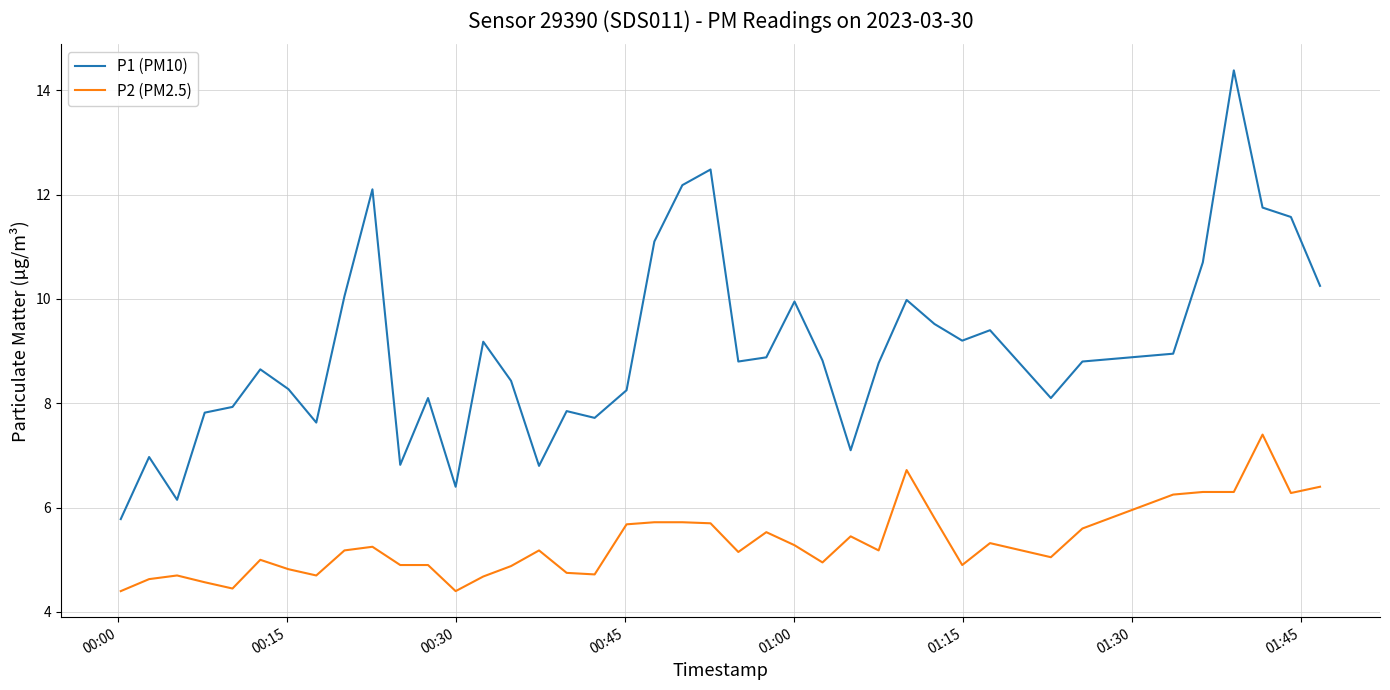

Which series has the largest range (max minus min)?

P1 (PM10)